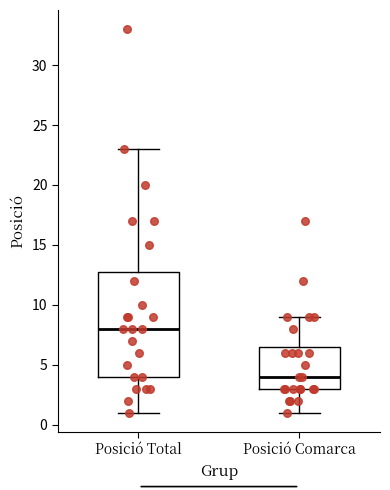

Reading left to right, read every box against the y-axis: the position of its median line, the range the box covers, and the ends of its whiskers. The values are not printed on the chart, so give them approximately, as read against the axis.

Posició Total: median 8.0, box 4.0 to 13.0, whiskers 1.0 to 23.0
Posició Comarca: median 4.0, box 3.0 to 6.5, whiskers 1.0 to 9.0